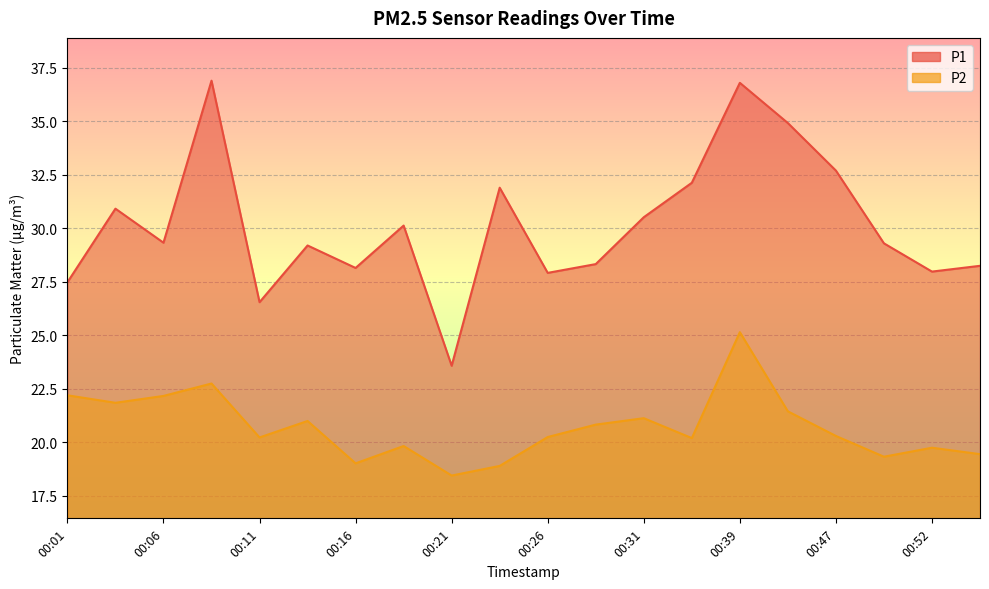

Rank the series by their maximum value, from lowest to highest.

P2, P1